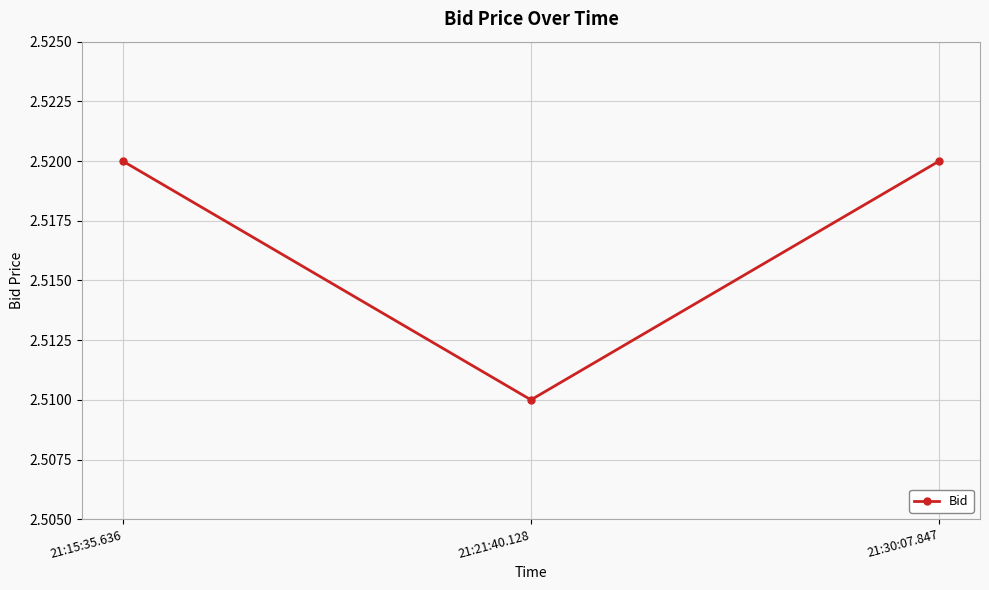

What position from the right is 21:30:07.847?

1